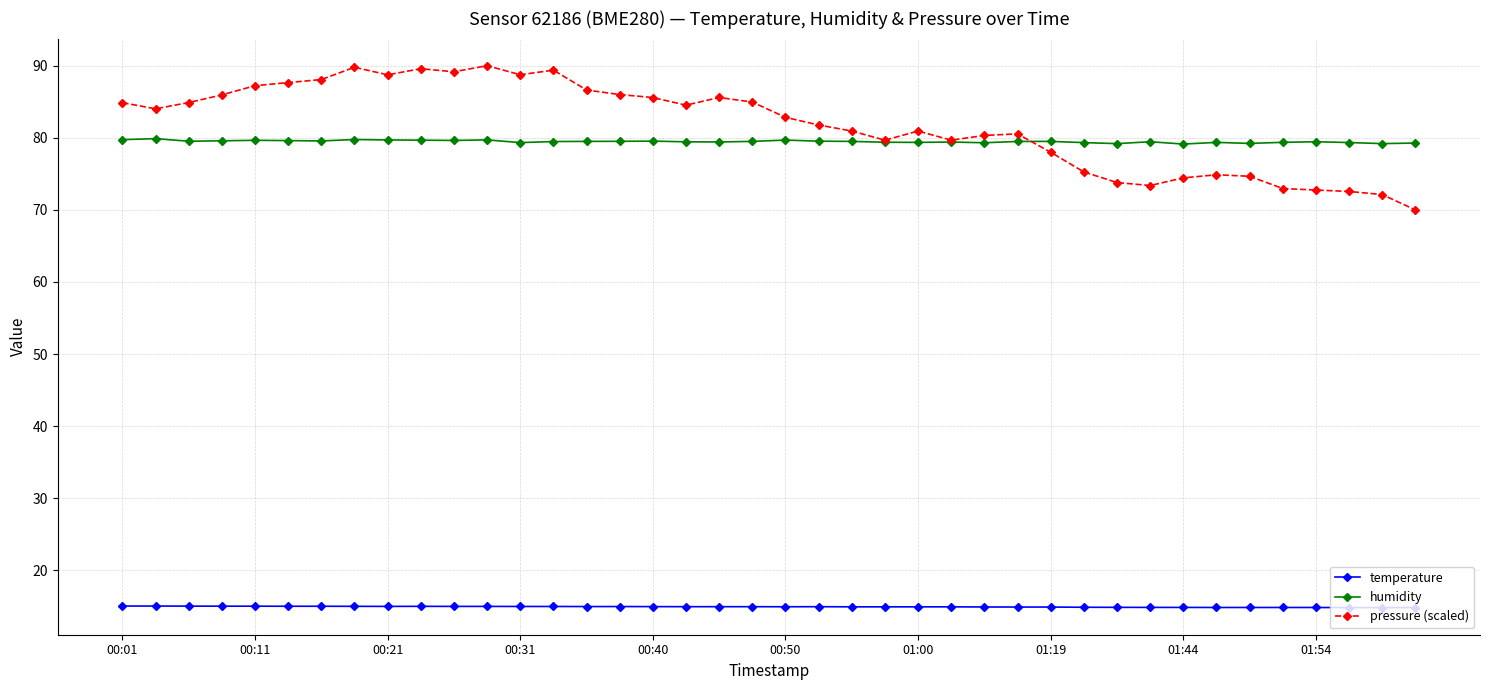

Rank the series by their maximum value, from highest to lowest.

pressure (scaled), humidity, temperature